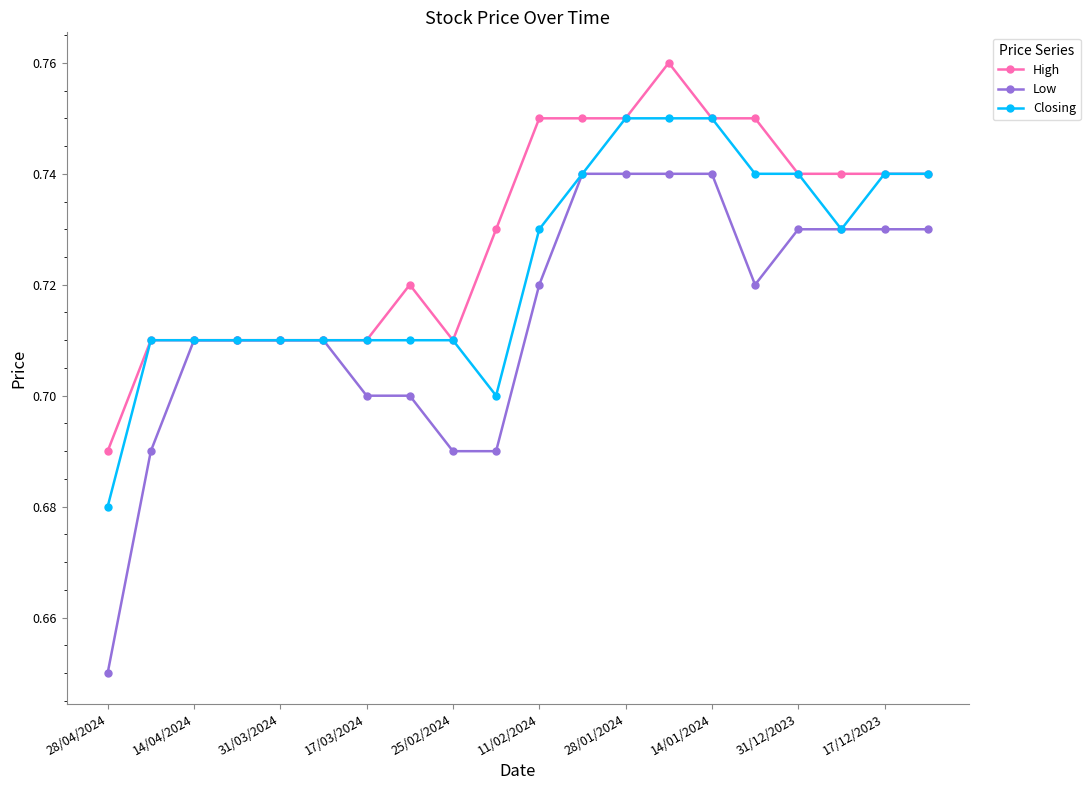

Which series has the widest spread of values?

Low